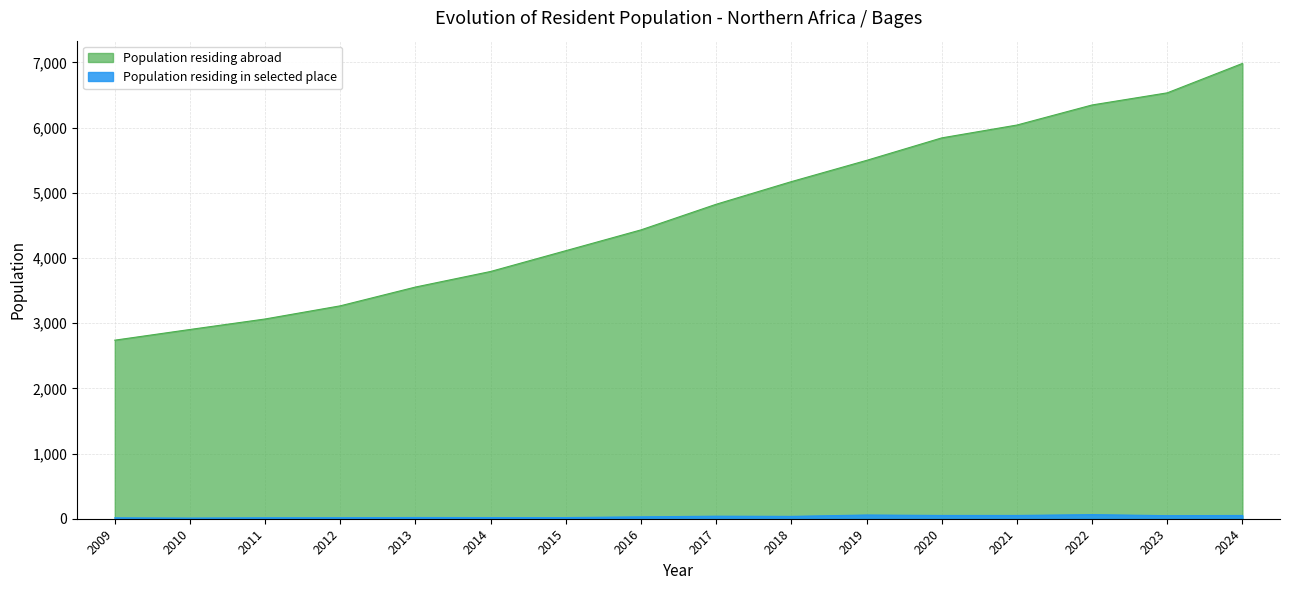

The Population residing abroad series shows 1829 at 2021. True or false?

False